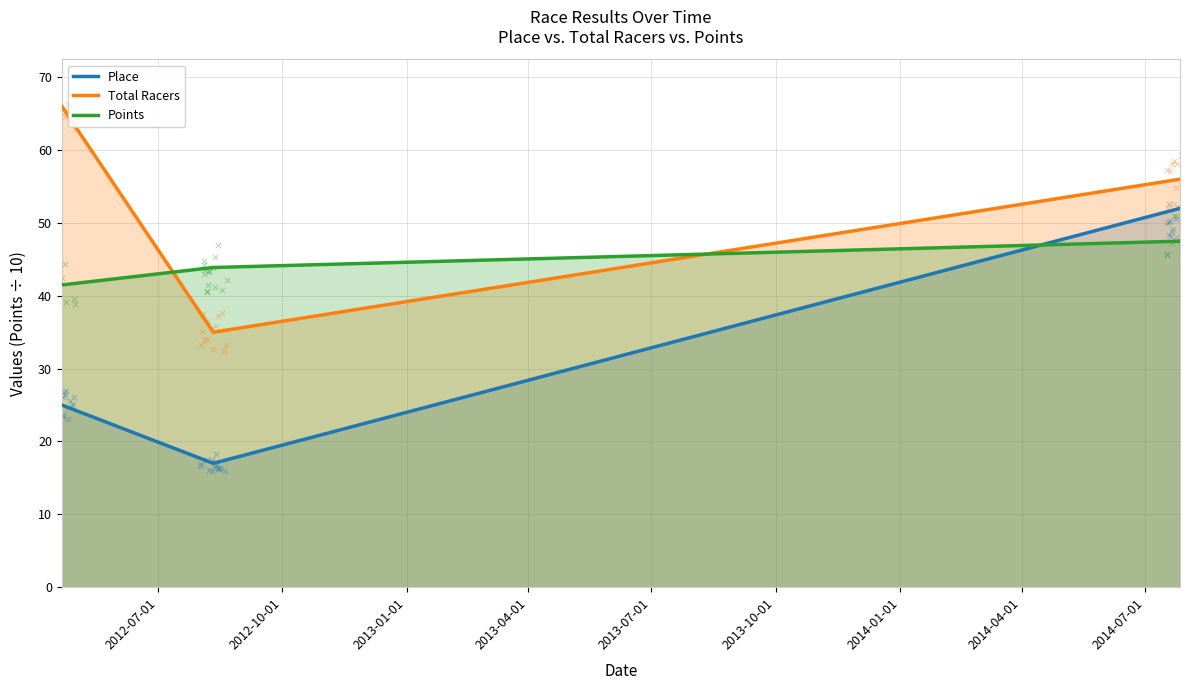

Which series has the largest total across all categories?

Total Racers